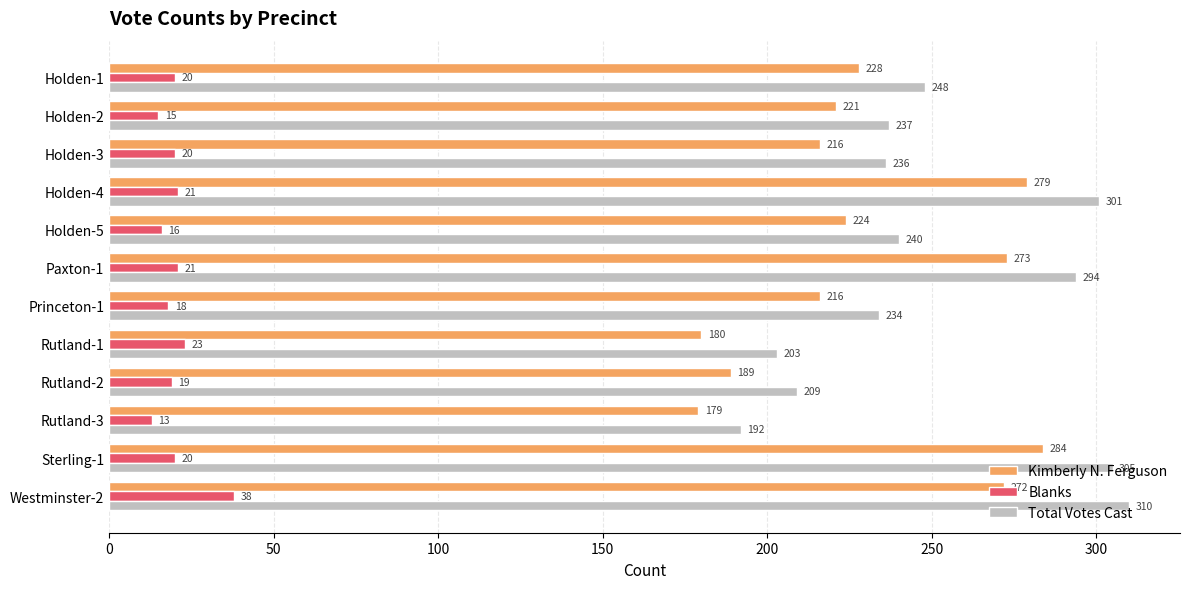

The Blanks series shows 7 at Sterling-1. True or false?

False